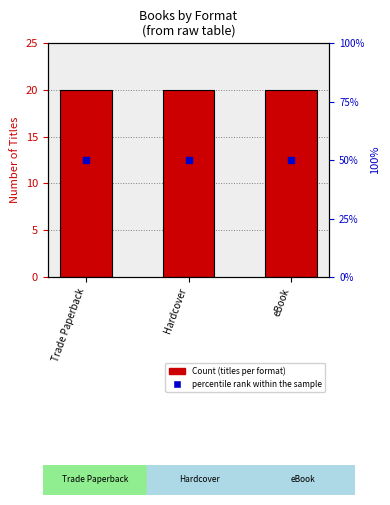

What is the difference between the highest and lowest values at Trade Paperback?

30